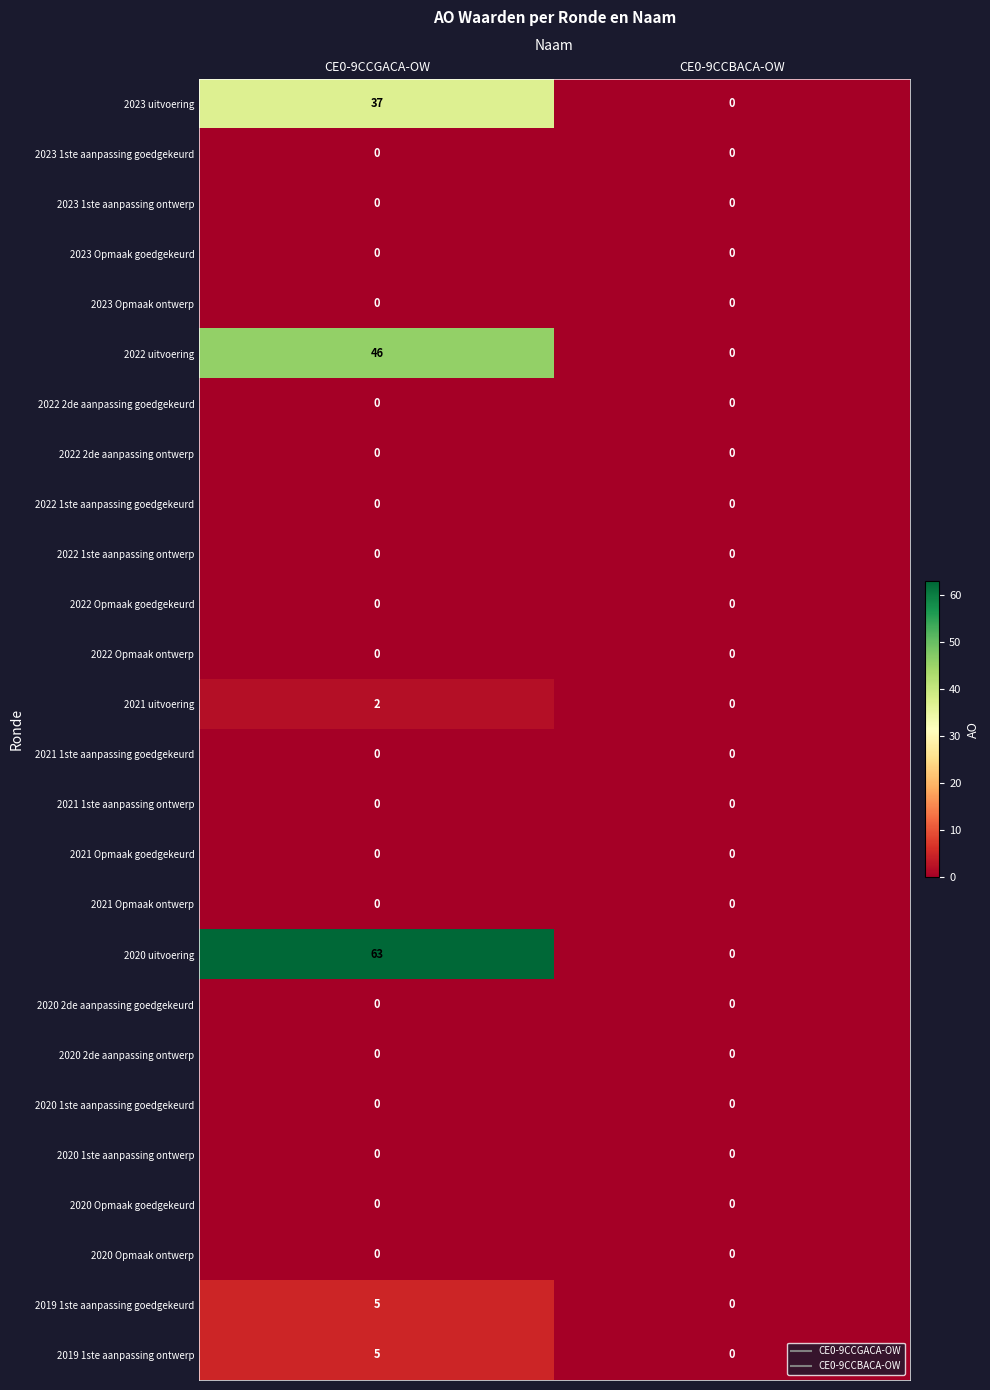

Is it true that 2022 Opmaak ontwerp equals 0 at CE0-9CCGACA-OW?

True